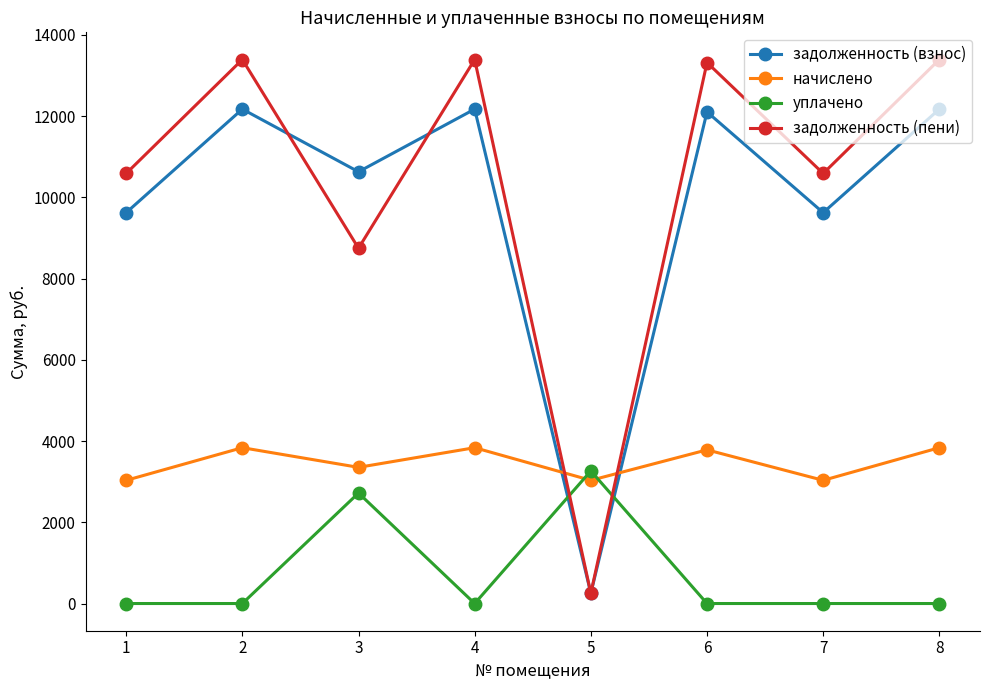

Which series has the widest spread of values?

задолженность (пени)